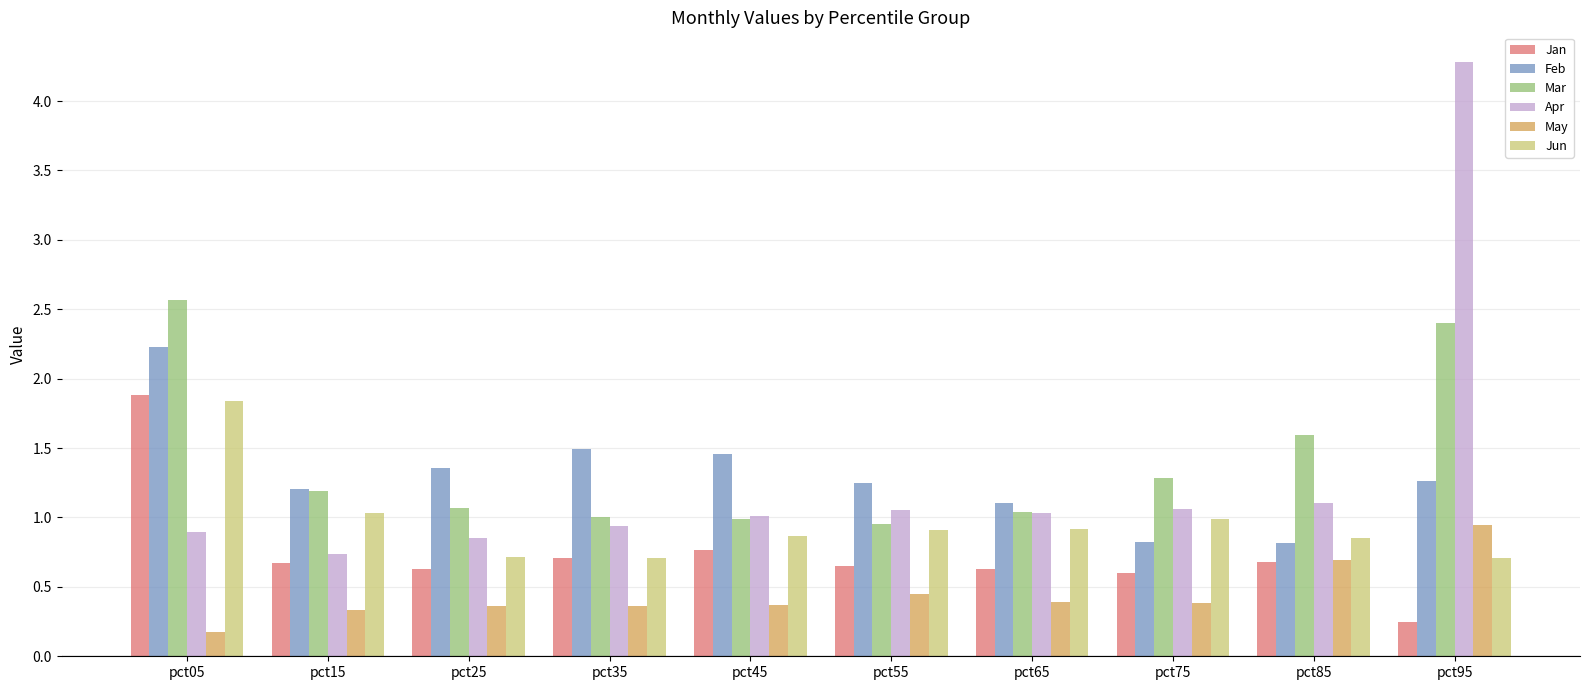

Which category has the highest value across all series?

pct95